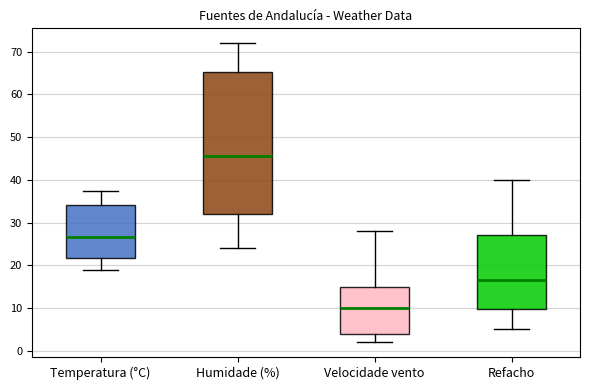

Reading left to right, transcribe this box plot: for each box, give where its median line is, the range the box spans, and where its two whiskers end, as read against the y-axis. The values are not printed on the chart, so give them approximately, as read against the axis.

Temperatura (°C): median 27, box 22 to 34, whiskers 19 to 37
Humidade (%): median 46, box 32 to 65, whiskers 24 to 72
Velocidade vento: median 10, box 4 to 15, whiskers 2 to 28
Refacho: median 17, box 10 to 27, whiskers 5 to 40